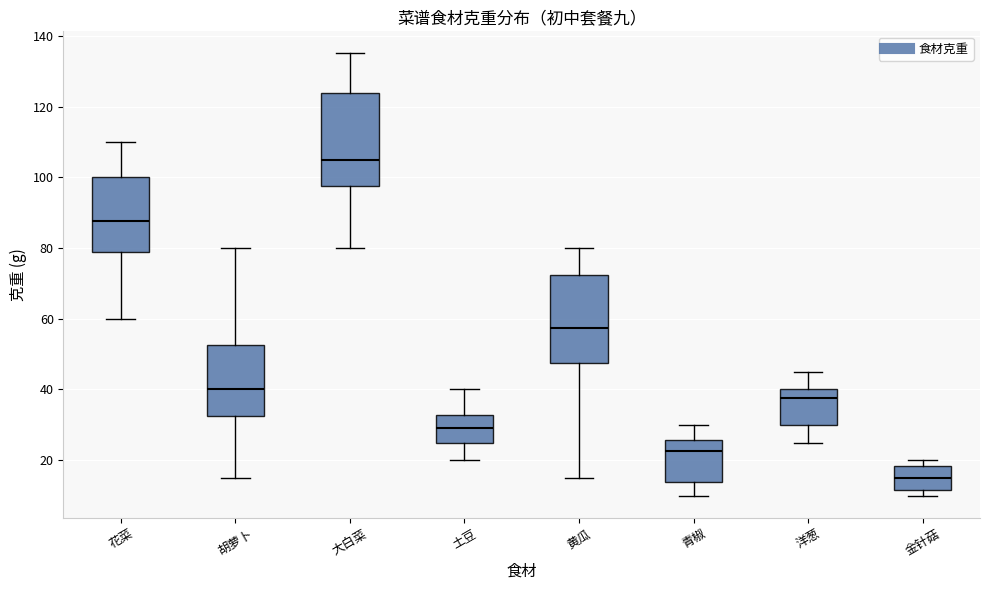

Reading left to right, read every box against the y-axis: the position of its median line, the range the box covers, and the ends of its whiskers. The values are not printed on the chart, so give them approximately, as read against the axis.

花菜: median 88, box 78 to 100, whiskers 60 to 110
胡萝卜: median 40, box 32 to 52, whiskers 16 to 80
大白菜: median 106, box 98 to 124, whiskers 80 to 136
土豆: median 30, box 26 to 32, whiskers 20 to 40
黄瓜: median 58, box 48 to 72, whiskers 16 to 80
青椒: median 22, box 14 to 26, whiskers 10 to 30
洋葱: median 38, box 30 to 40, whiskers 26 to 46
金针菇: median 16, box 12 to 18, whiskers 10 to 20